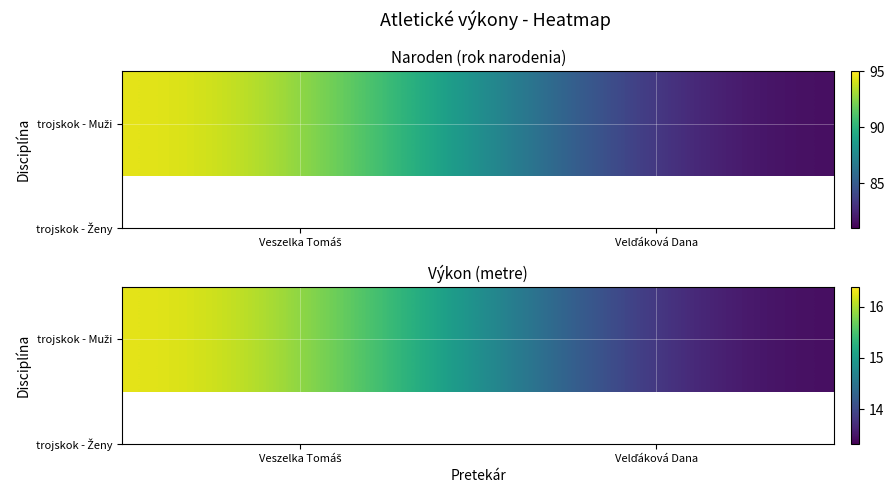

At which category does the chart reach its minimum across all series?

Velďáková Dana